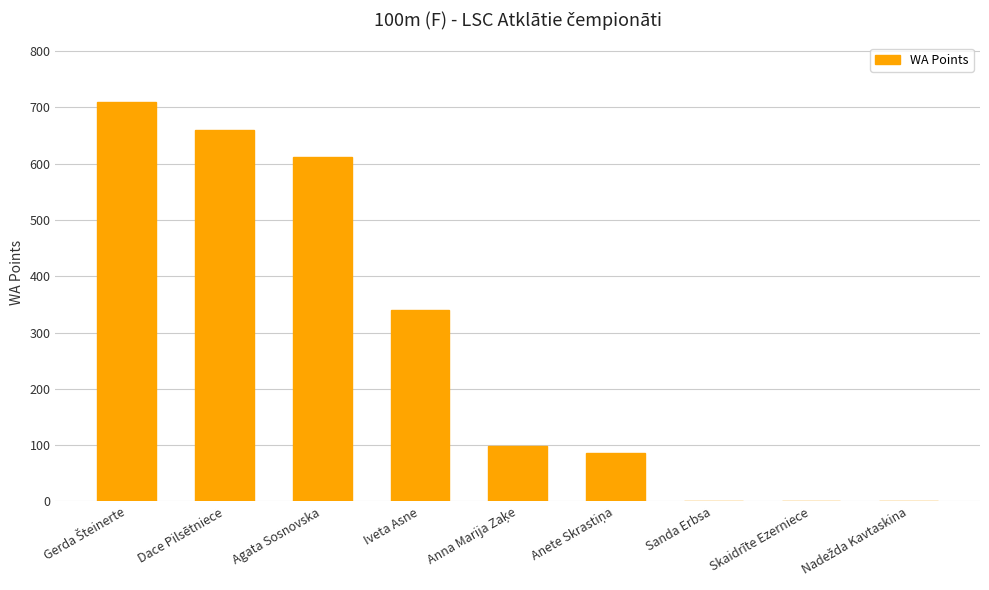

What is the sum of all values?

2506